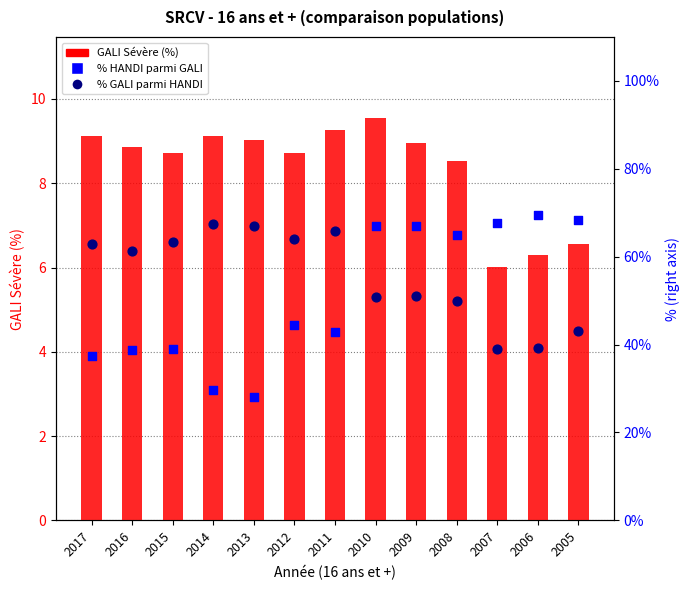

Which series has the largest total across all categories?

% GALI parmi HANDI